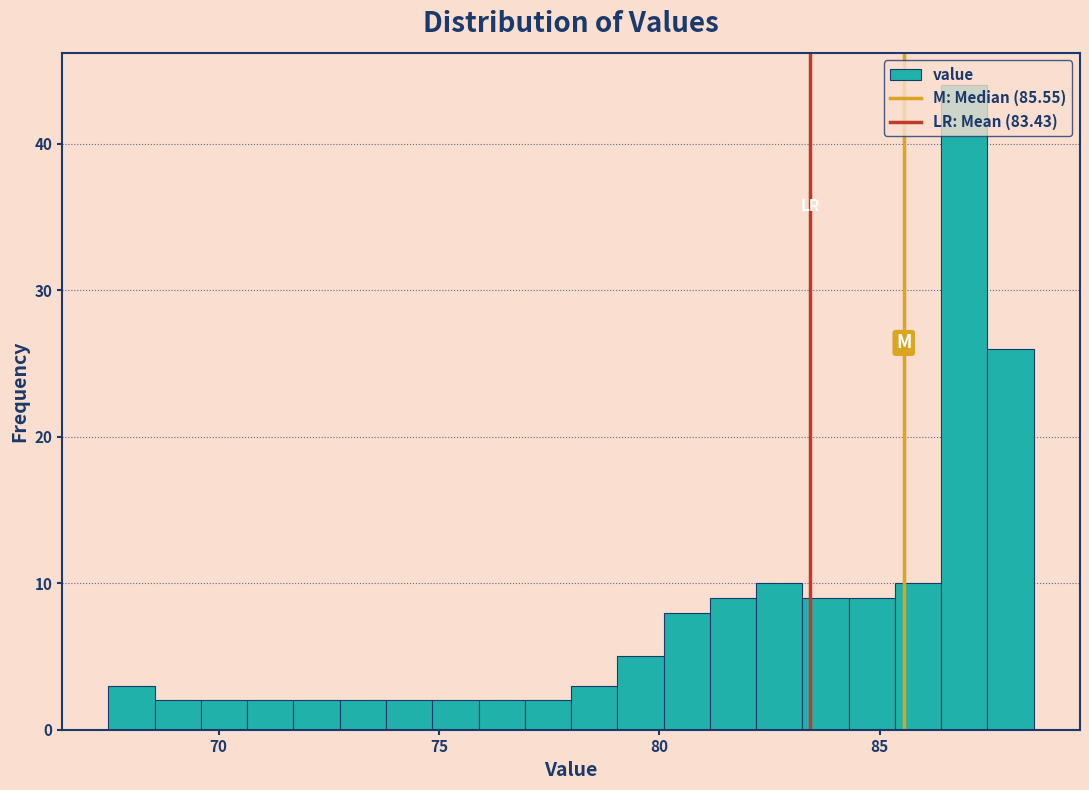

Read against the x-axis, roughly where is the centre of the tallest bar?

87.0